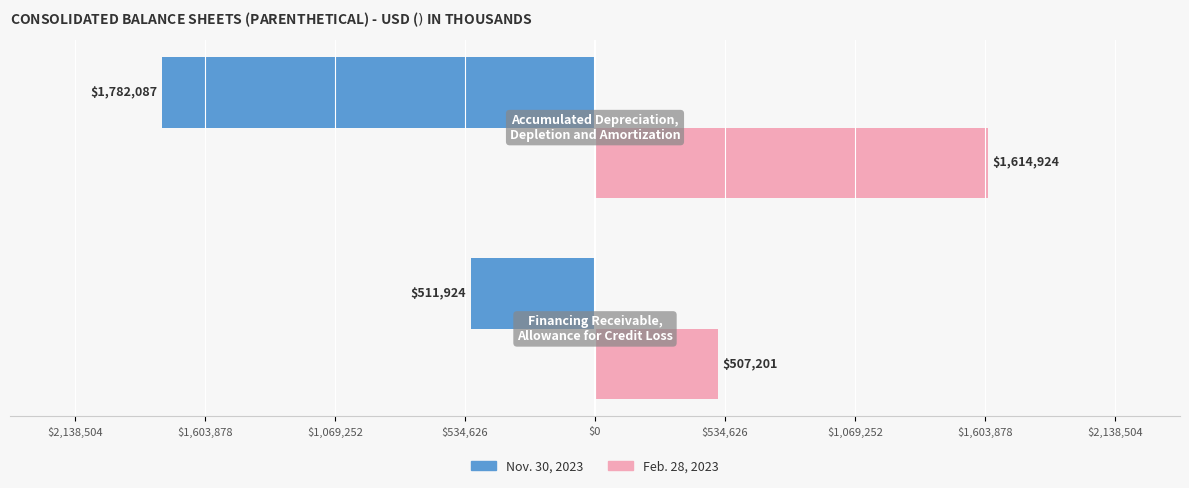

What are all the series names shown in the legend?

Nov. 30, 2023, Feb. 28, 2023